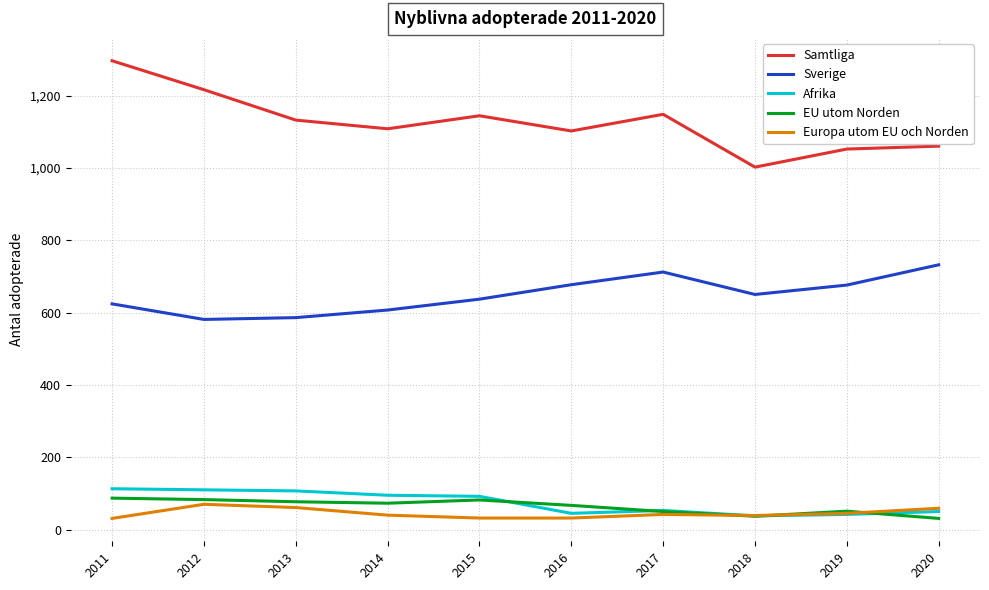

True or false: Afrika has a value of 92 at 2015.

True